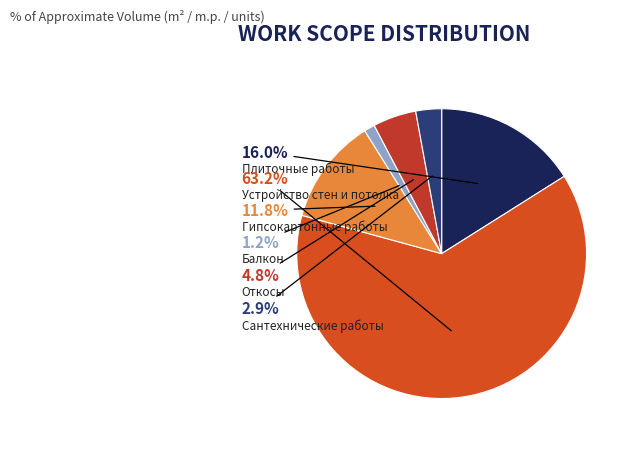

Approximately how many times larger is the value at Откосы compared to Устройство стен и потолка?

0.1